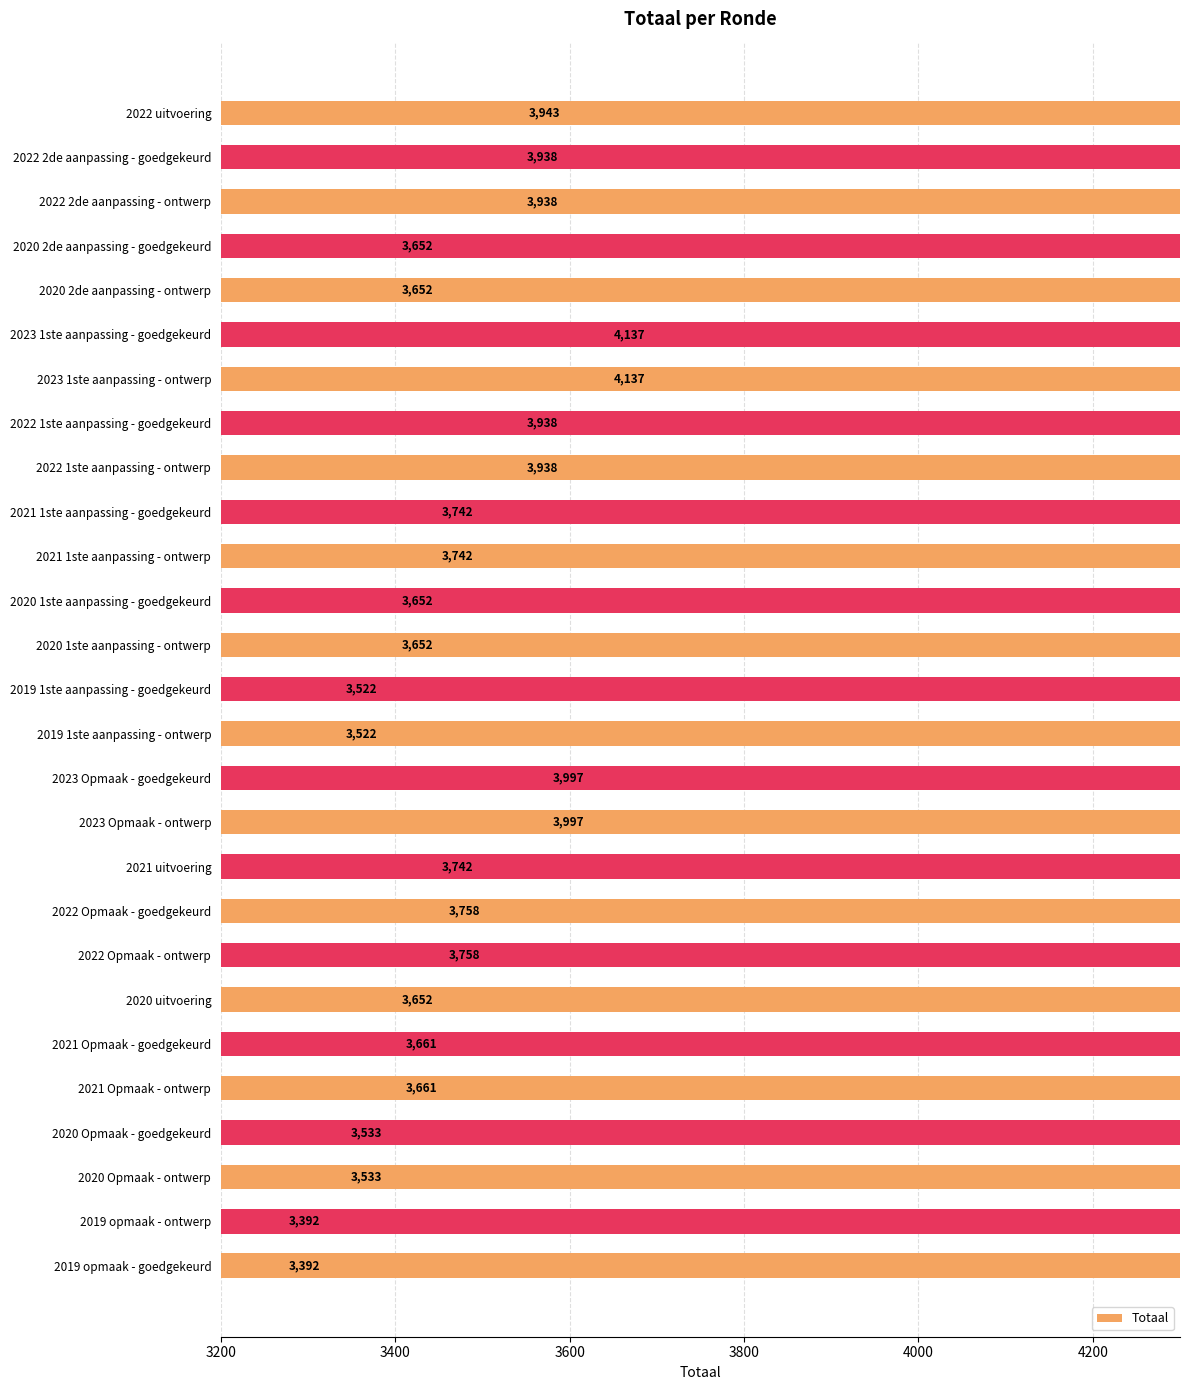

What is the greatest value displayed?

4137